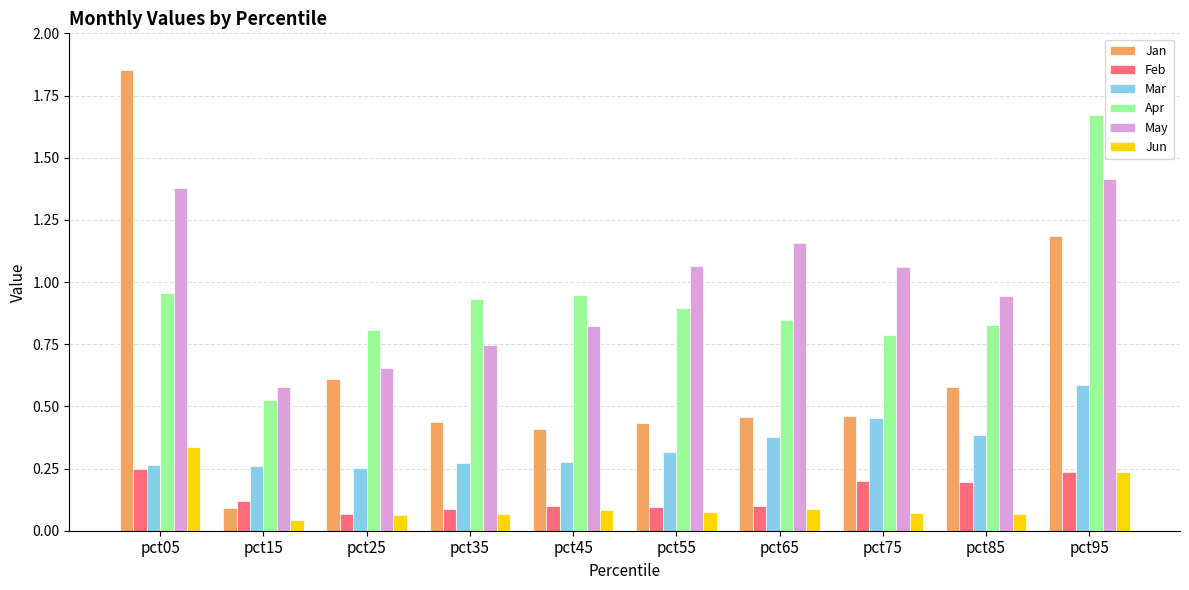

How many Jun values are between 0 and 1?

10